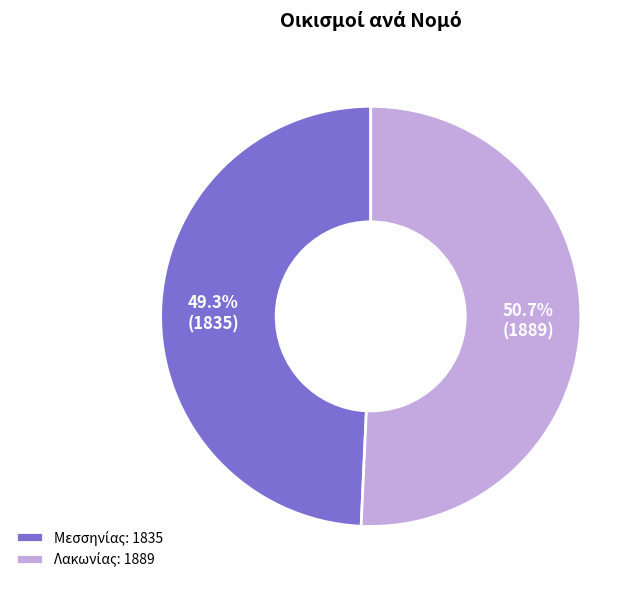

Is there any slice that represents more than half of the pie?

Yes